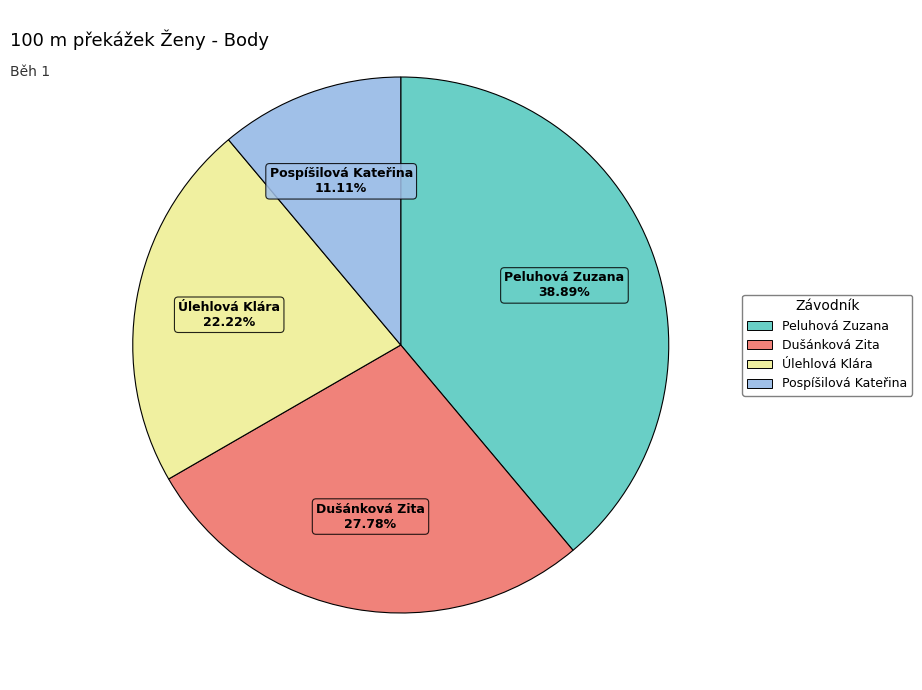

Between Pospíšilová Kateřina and Peluhová Zuzana, which is larger?

Peluhová Zuzana